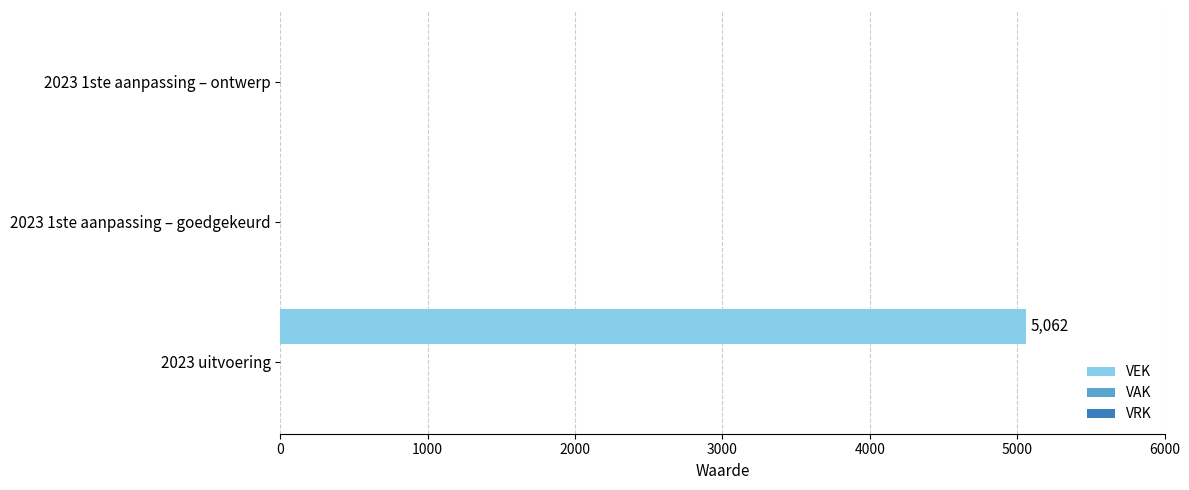

True or false: the data shows 5062 at 2023 uitvoering.

True